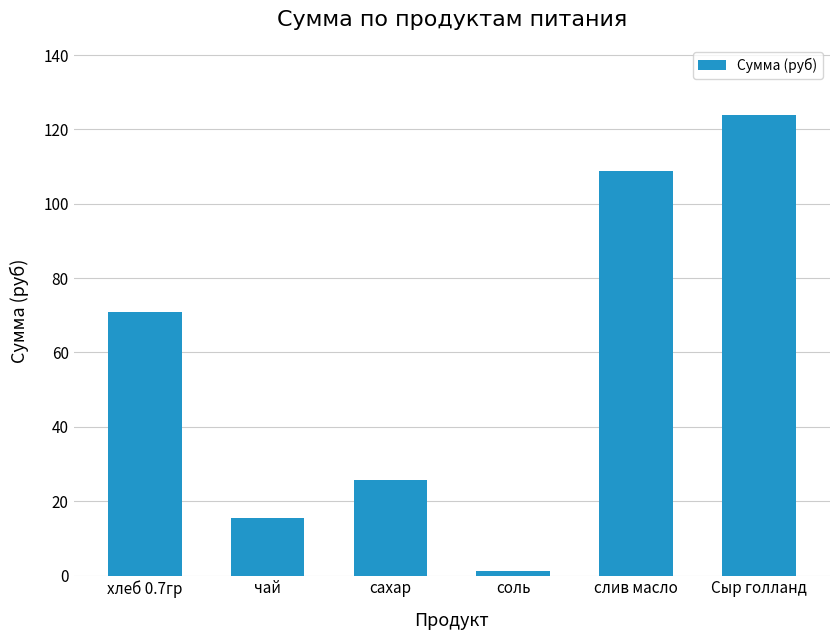

How many bars are there in total?

6